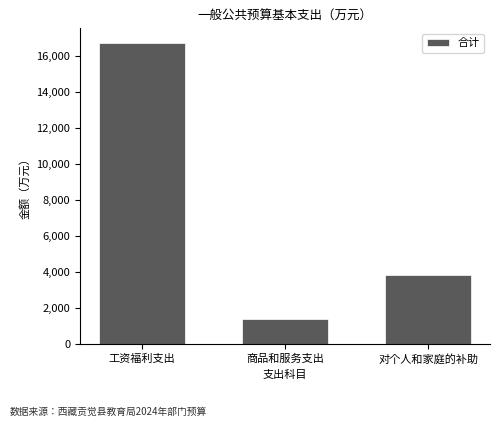

What is the value of the 1st bar from the left?

16711.7